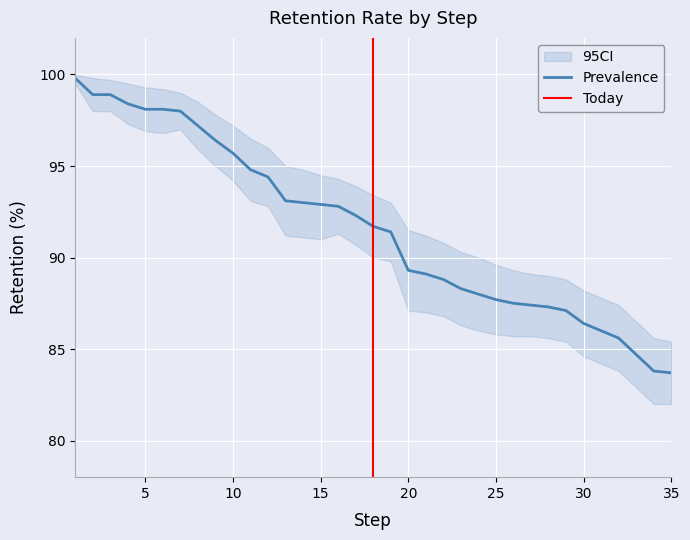

At which category does the chart reach its minimum across all series?

35